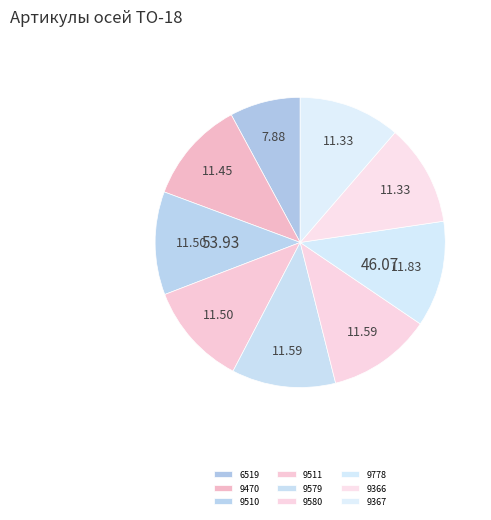

Do 9778 and 9366 together represent more than half of the pie?

No